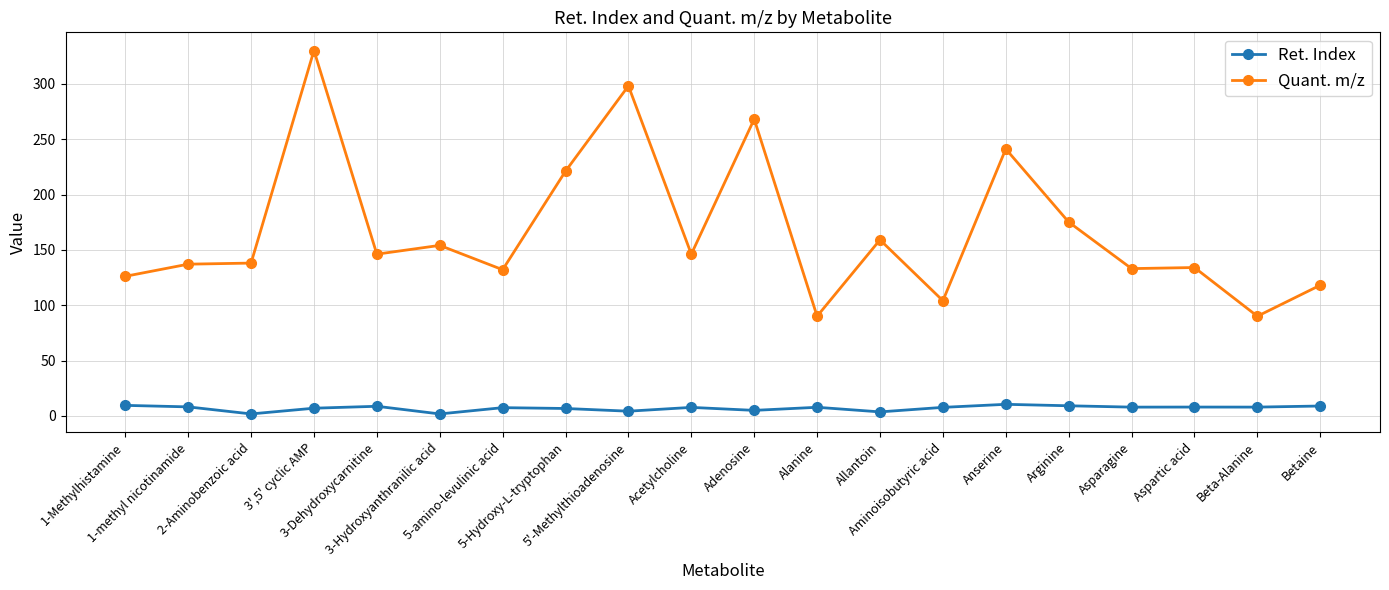

What is the sum of all Ret. Index values?

140.0